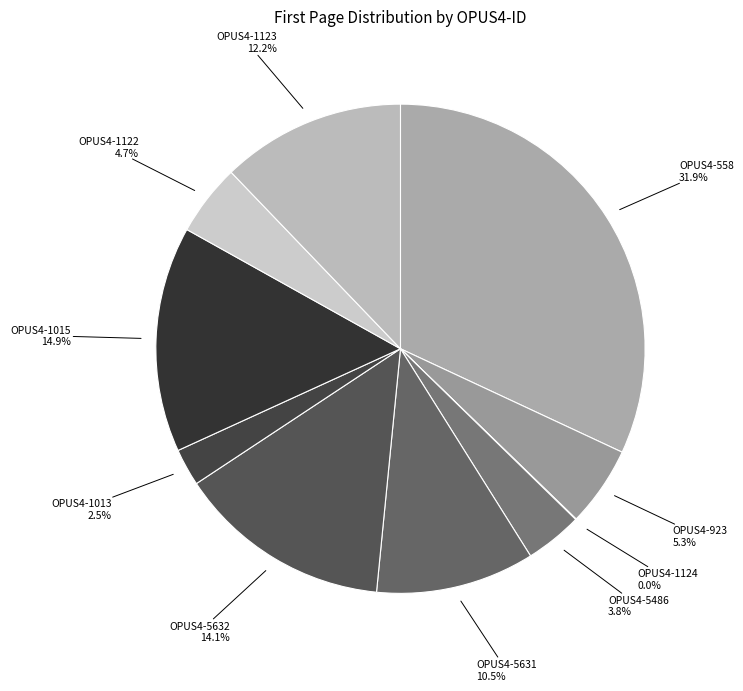

Is there a majority slice in this chart?

No